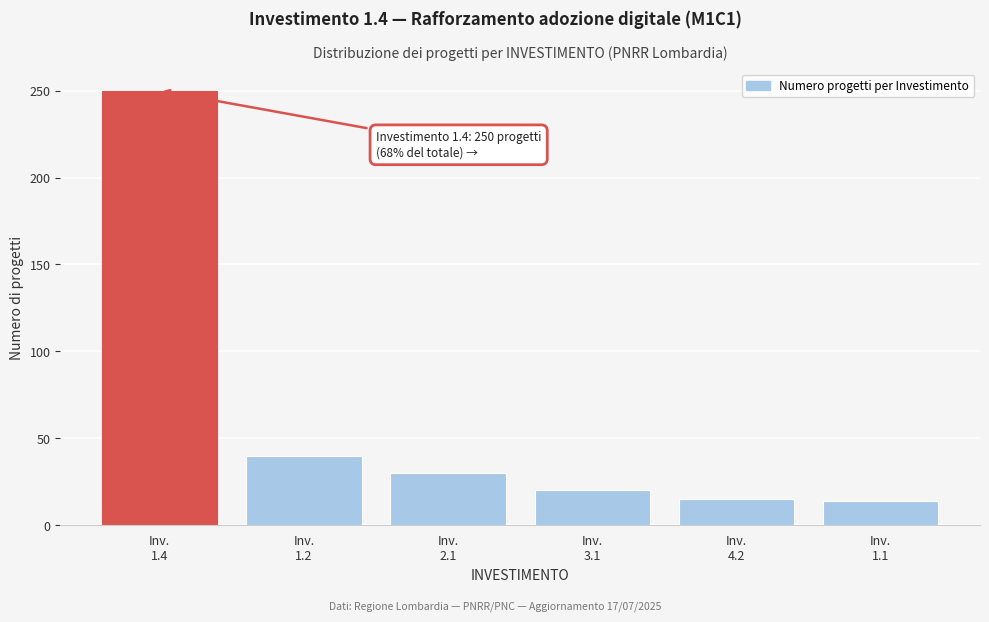

What is the smallest value displayed?

14